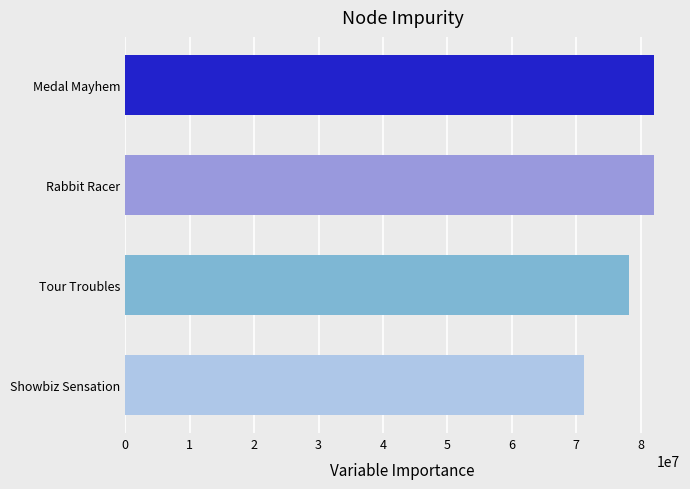

The value at Rabbit Racer is 117754054. True or false?

False